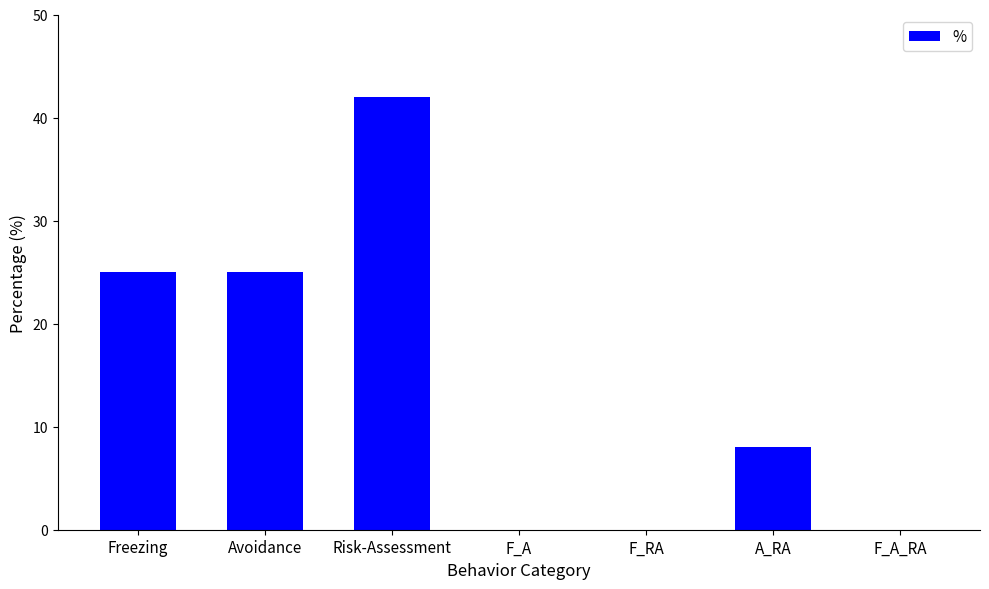

Reading right to left, extract all data points from this chart.

F_A_RA=0	A_RA=8	F_RA=0	F_A=0	Risk-Assessment=42	Avoidance=25	Freezing=25